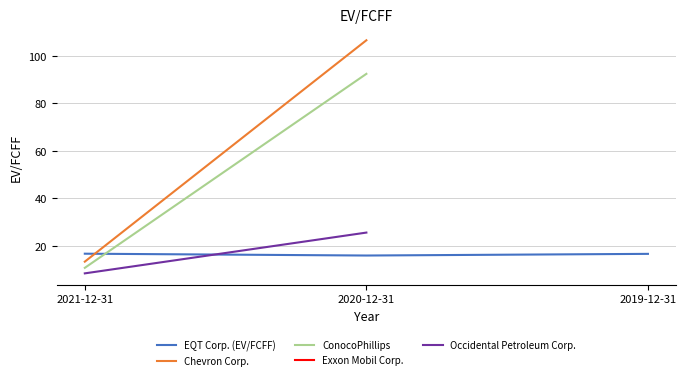

What are all the series names shown in the legend?

EQT Corp. (EV/FCFF), Chevron Corp., ConocoPhillips, Exxon Mobil Corp., Occidental Petroleum Corp.